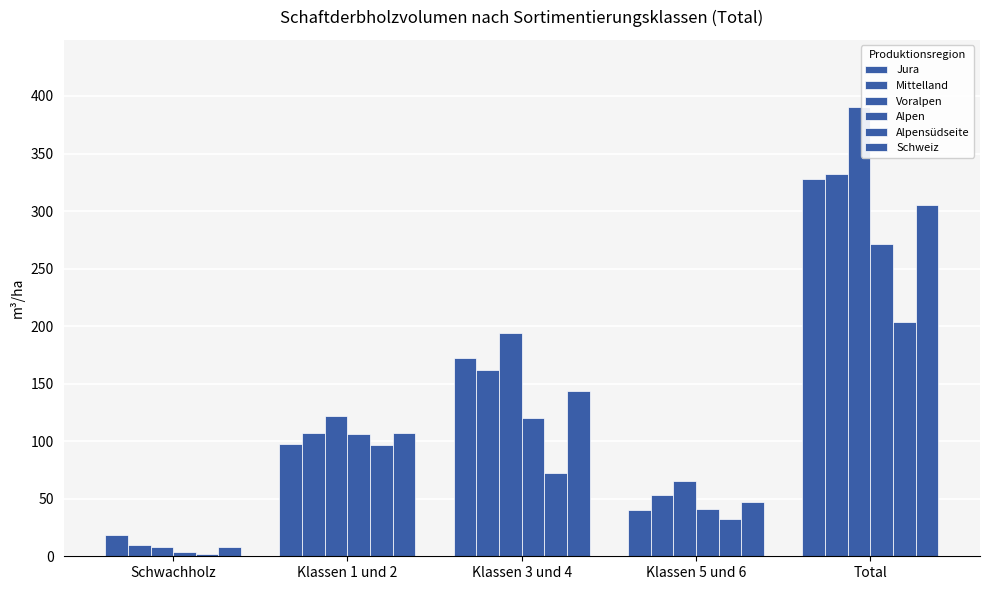

How many values in the Alpen series are below 106?

2